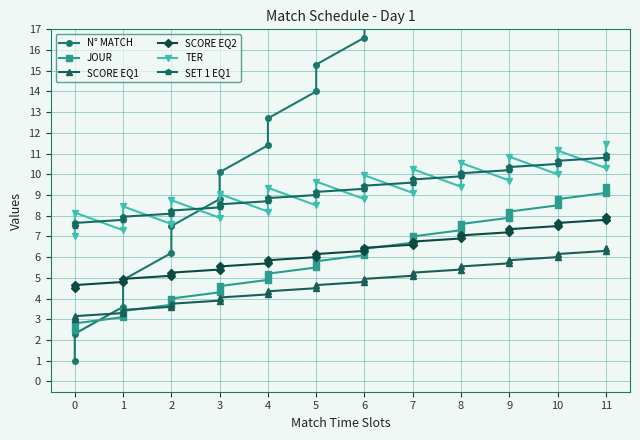

How many times do TER and N° MATCH cross each other?

1